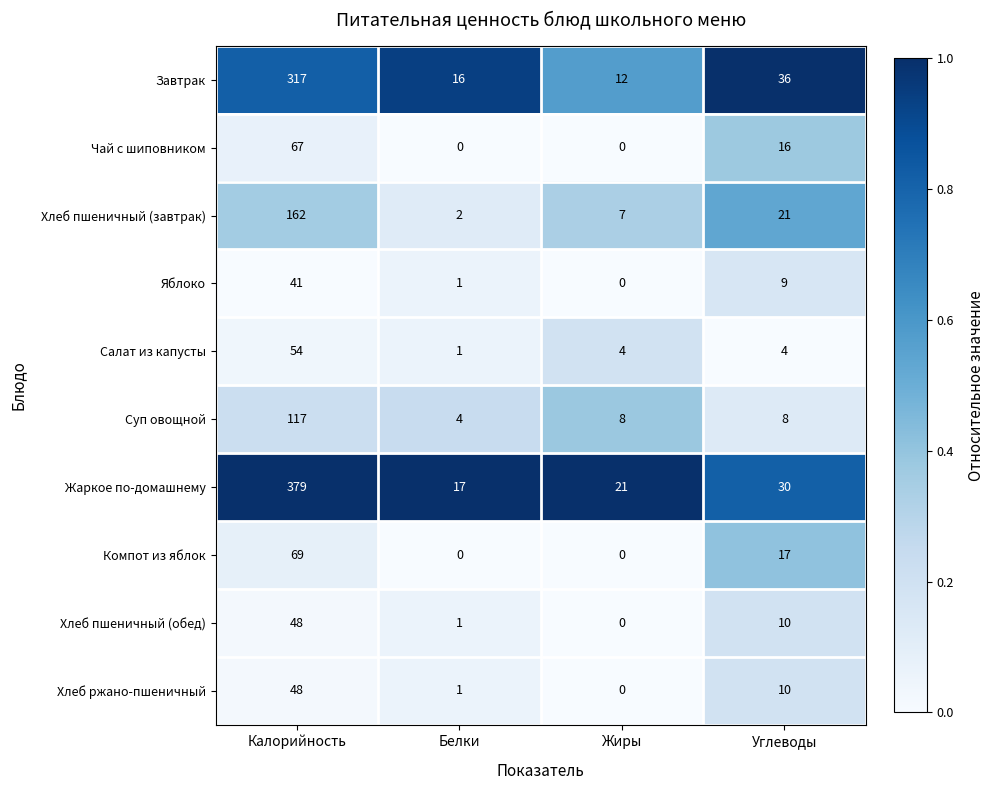

What is the greatest value displayed?

379